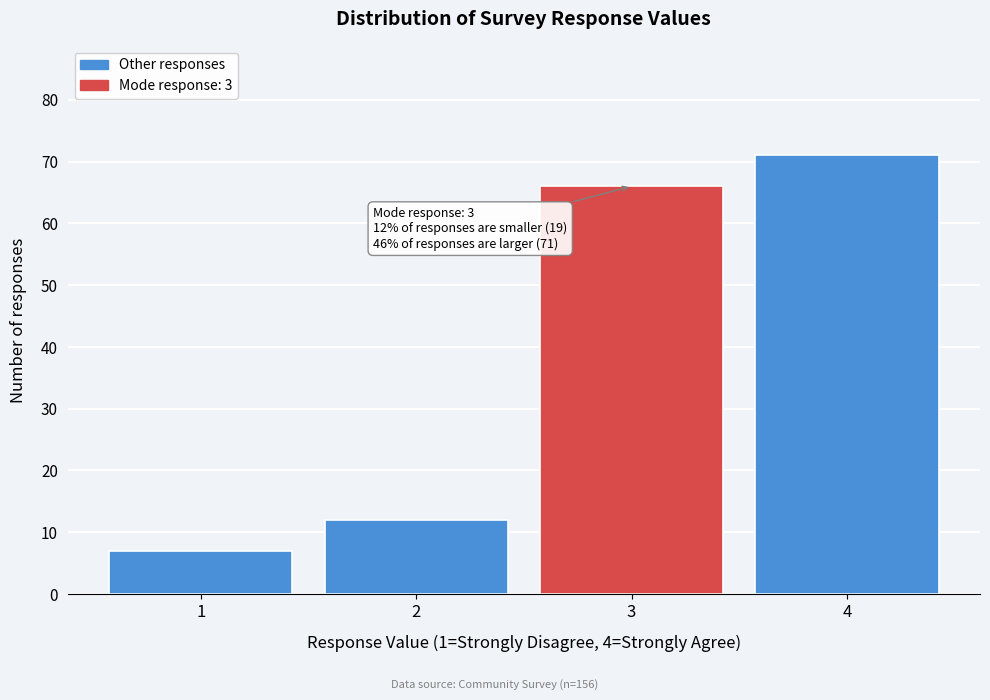

Which range on the x-axis has the tallest bar?

3.5 to 4.5